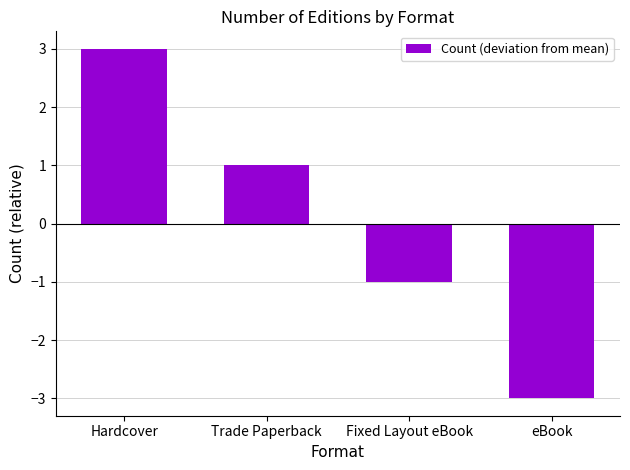

Reading left to right, extract all data points from this chart.

Hardcover=3	Trade Paperback=1	Fixed Layout eBook=-1	eBook=-3